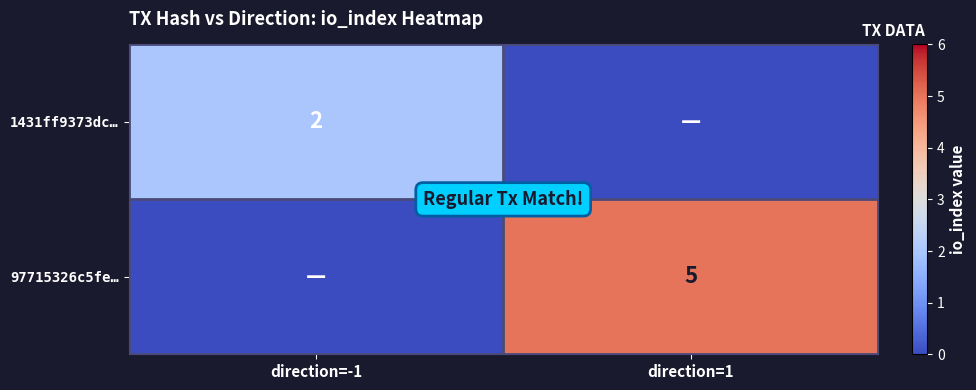

The value of 1431ff9373dc… at direction=-1 is 3. True or false?

False